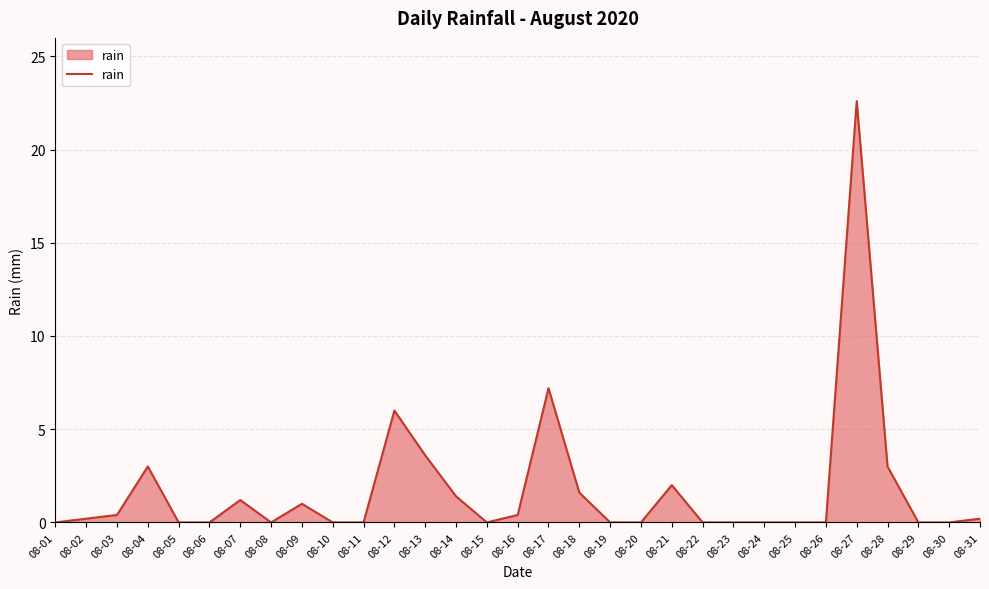

The value at 08-08 is 0.0. True or false?

True